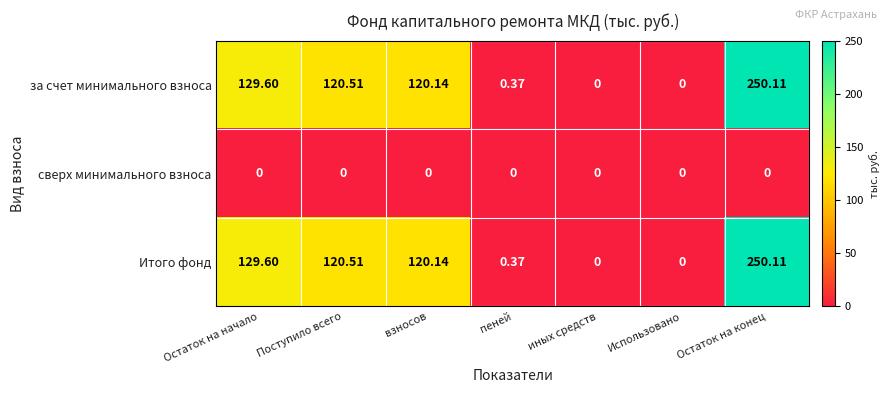

Which category has the highest value in the Итого фонд series?

Остаток на конец